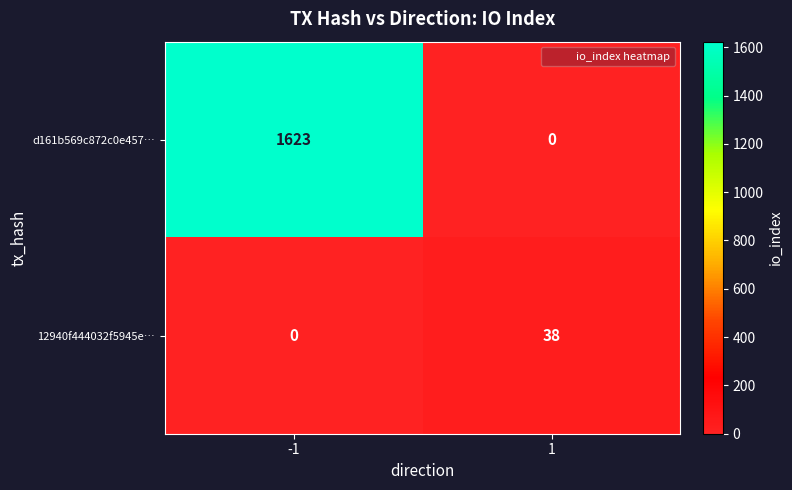

What is the average value of the d161b569c872c0e457… series?

812